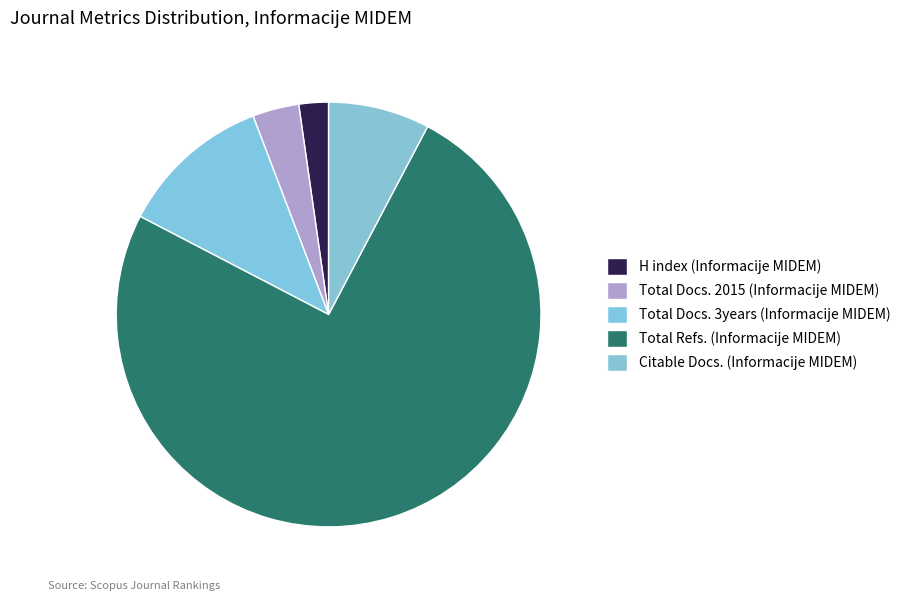

Is it true that H index (Informacije MIDEM) is 12% of the pie?

False